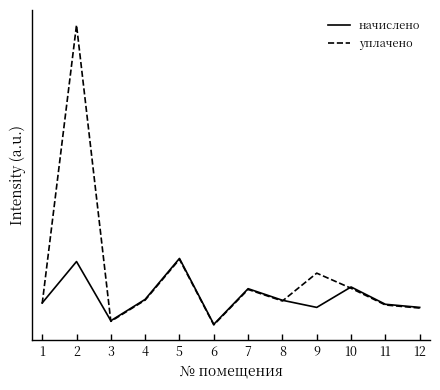

At which label does начислено first exceed 3472?

2